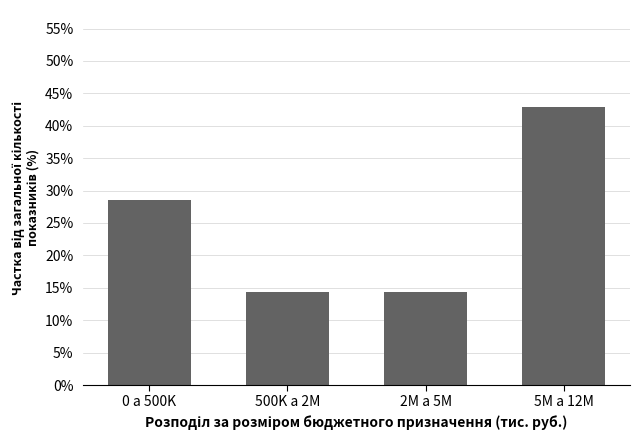

Reading right to left, list all the values displayed in this chart.

42.9	14.3	14.3	28.6